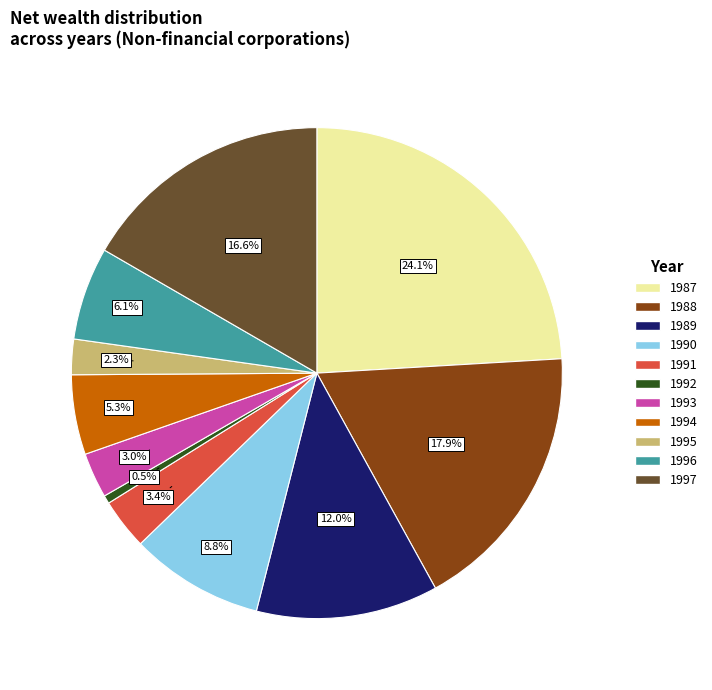

Does any single category account for the majority?

No